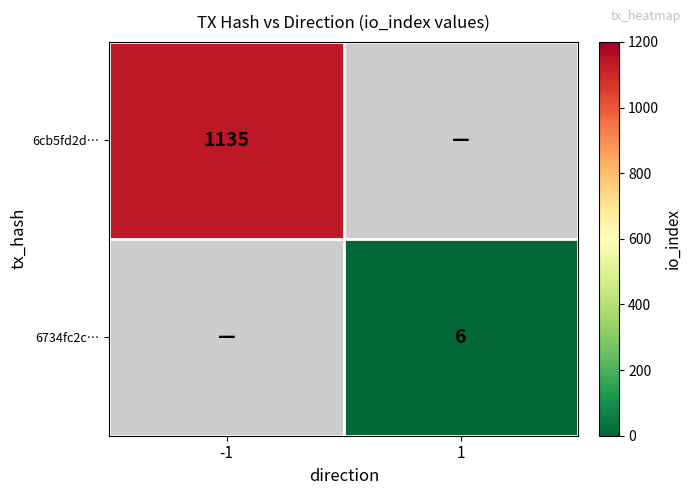

True or false: 6cb5fd2d… has a value of 1883 at -1.

False